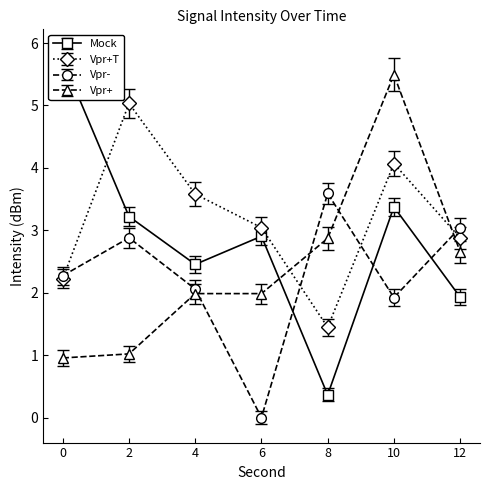

Is it true that Vpr+ equals 1.1 at 4?

False